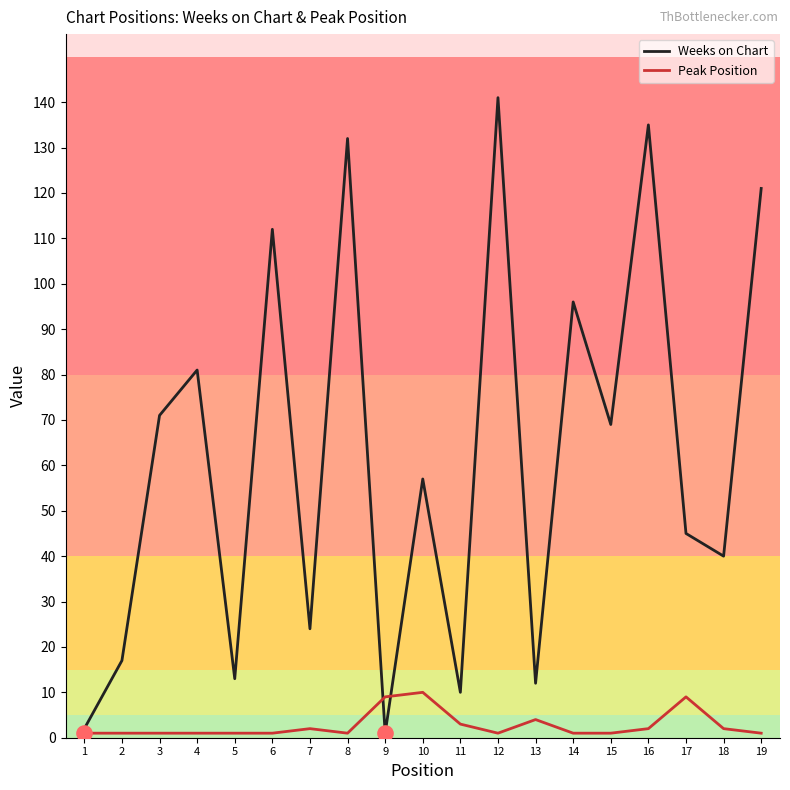

Which series has the largest total across all categories?

Weeks on Chart